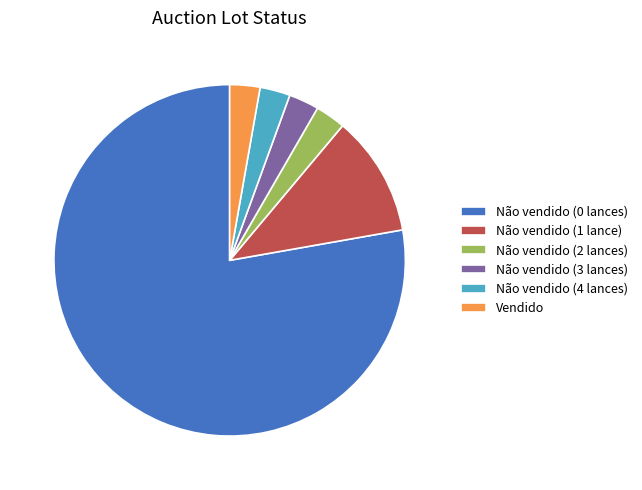

The Não vendido (3 lances) slice represents 3% of the pie. True or false?

True